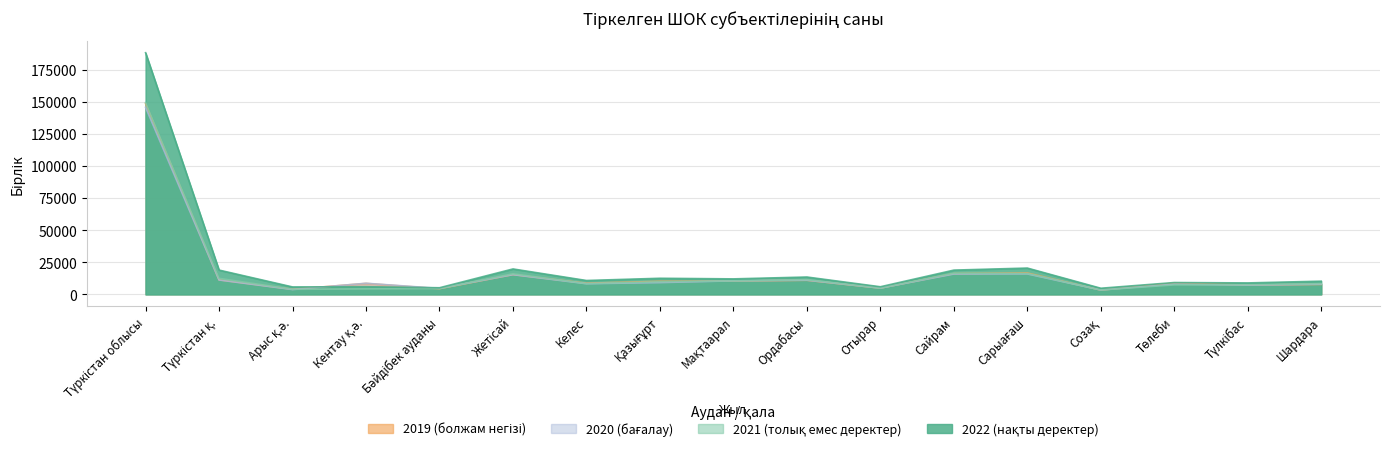

Count the number of categories in the chart.

17